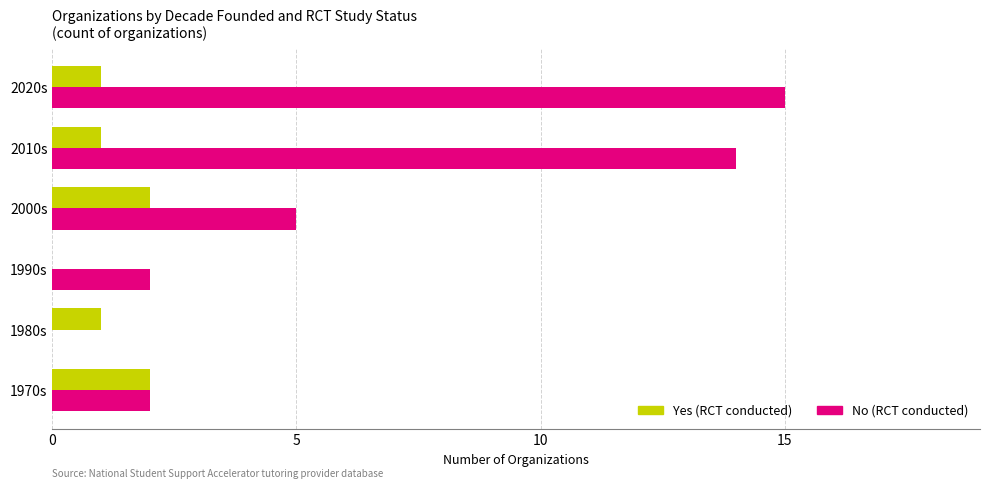

At which category does the chart reach its peak across all series?

2020s